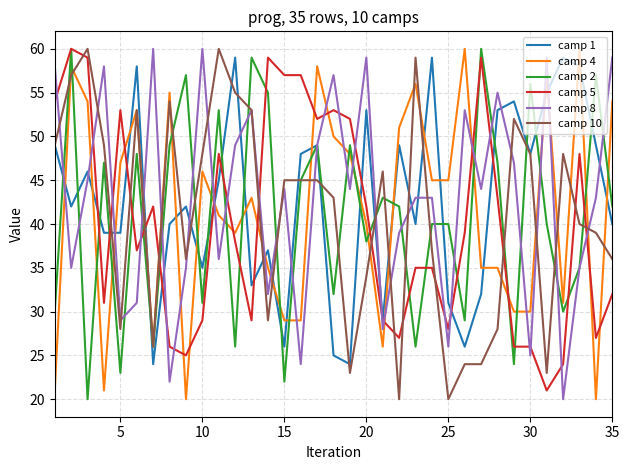

Reading left to right, list all the values displayed in this chart.

camp 1: 49	42	46	39	39	58	24	40	42	35	45	59	33	37	26	48	49	25	24	53	29	49	40	59	31	26	32	53	54	48	55	59	58	49	40
camp 4: 21	58	54	21	47	53	26	55	20	46	41	39	43	35	29	29	58	50	48	40	26	51	56	45	45	60	35	35	30	30	57	31	60	20	54
camp 2: 30	60	20	47	23	48	26	49	57	31	53	26	59	55	22	45	49	32	49	38	43	42	26	40	40	29	60	47	24	56	40	30	35	57	42
camp 5: 54	60	59	31	53	37	42	26	25	29	48	38	29	59	57	57	52	53	52	42	29	27	35	35	28	39	59	43	26	26	21	24	48	27	32
camp 8: 58	35	45	58	29	31	60	22	35	60	36	49	53	32	44	24	49	57	44	59	28	39	43	43	26	53	44	55	47	25	59	20	35	43	59
camp 10: 49	57	60	49	28	53	26	54	36	48	60	55	53	29	45	45	45	43	23	34	46	20	59	37	20	24	24	28	52	48	23	48	40	39	36